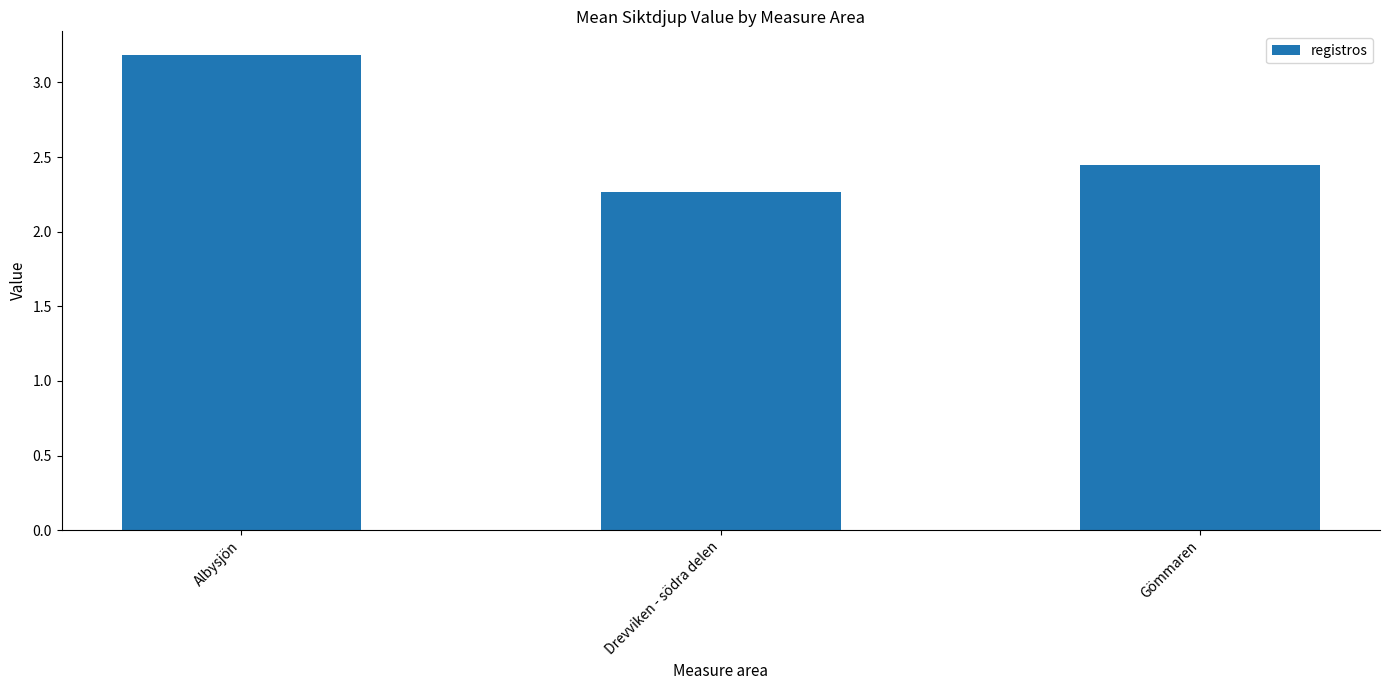

How many distinct data groups are displayed?

1